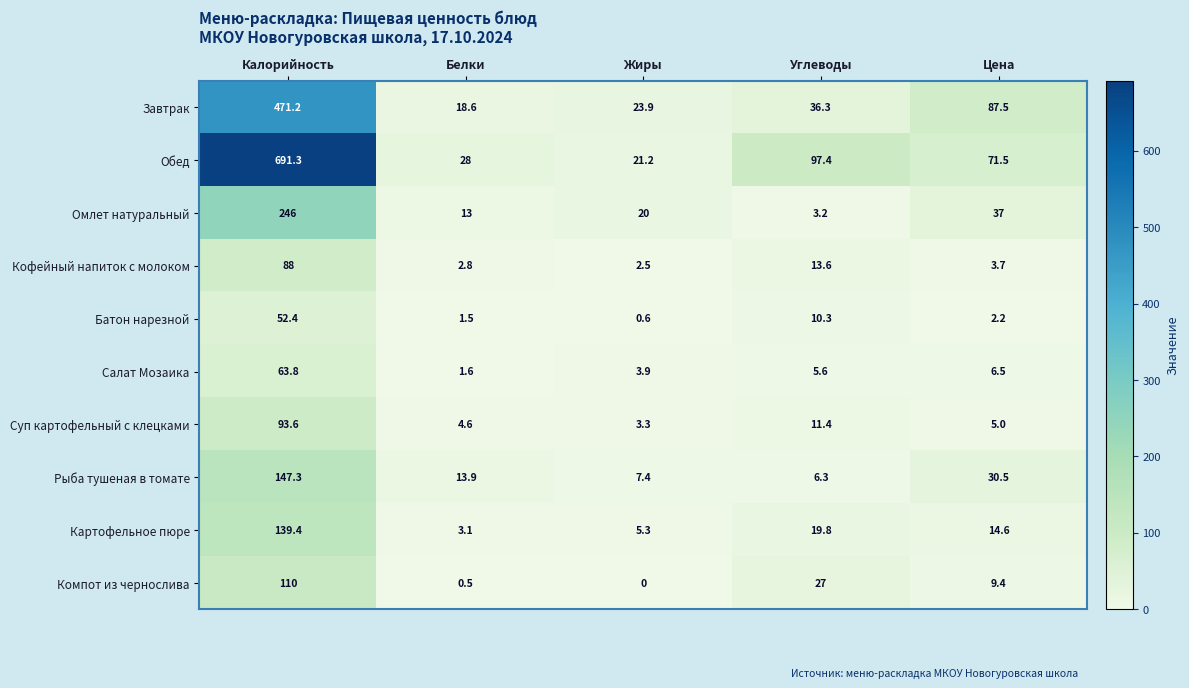

Which series has the largest total across all categories?

Обед